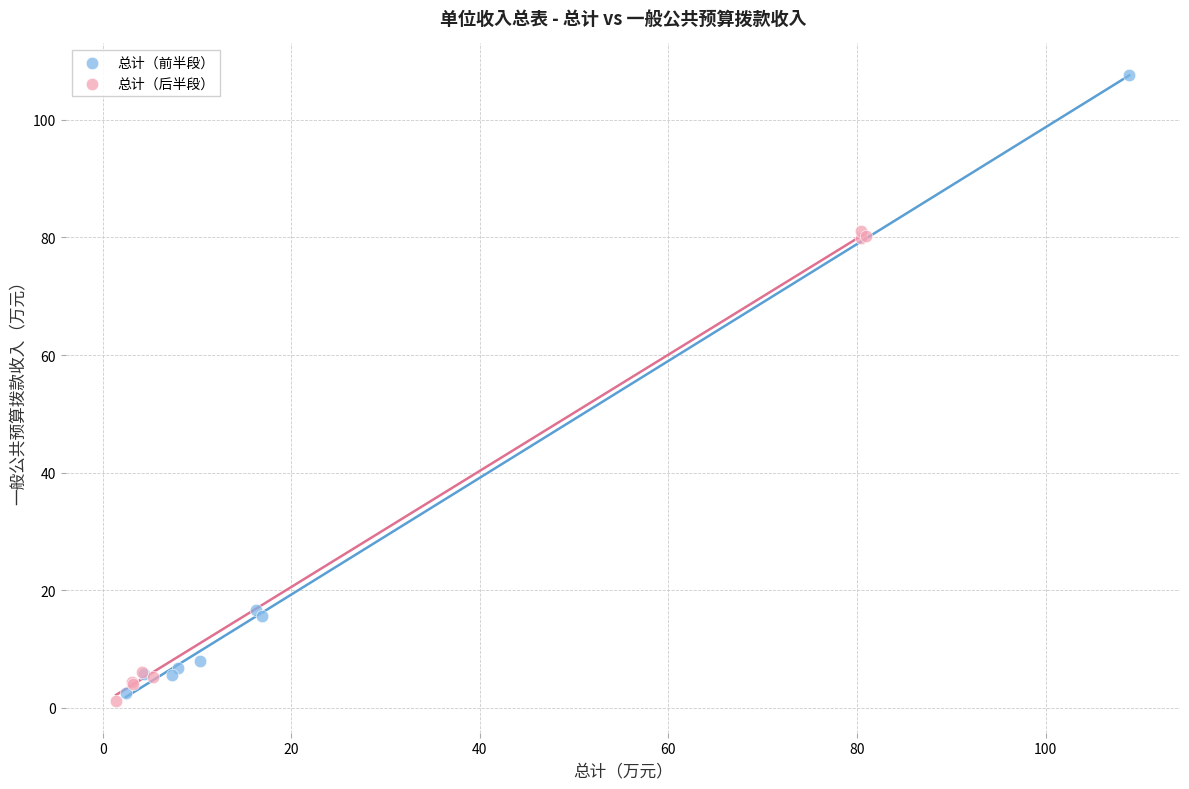

Which series reaches the maximum Y coordinate?

总计（前半段）